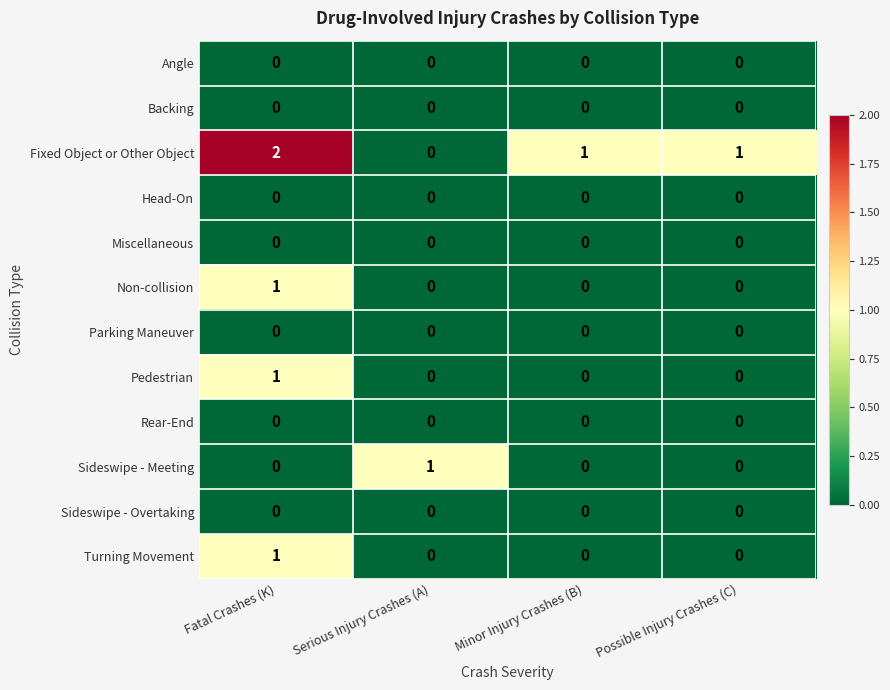

How many series are shown in this chart?

12